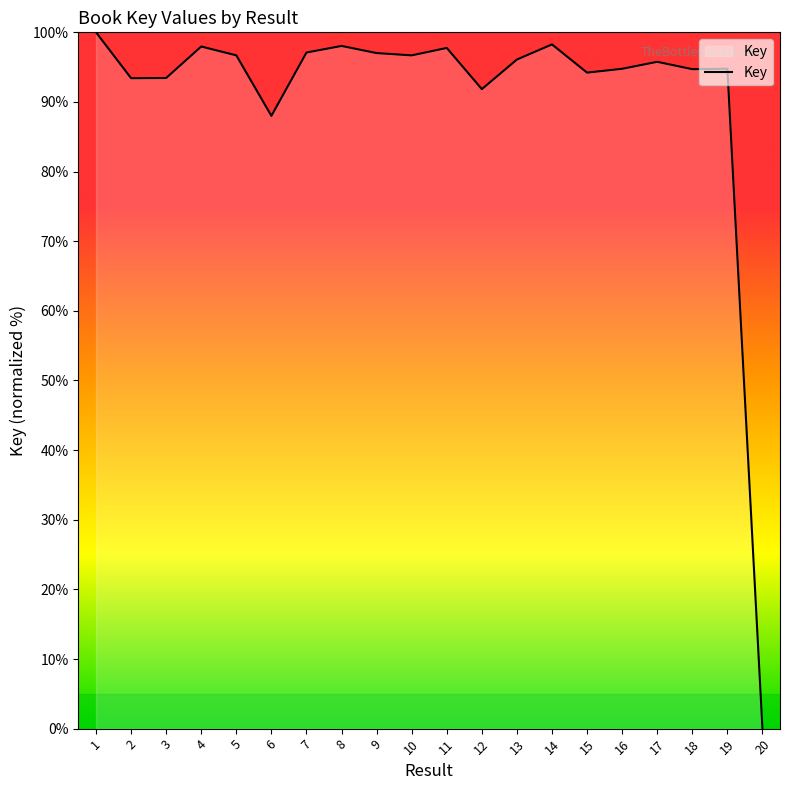

What is the change in value from 5 to 20?

-96.7